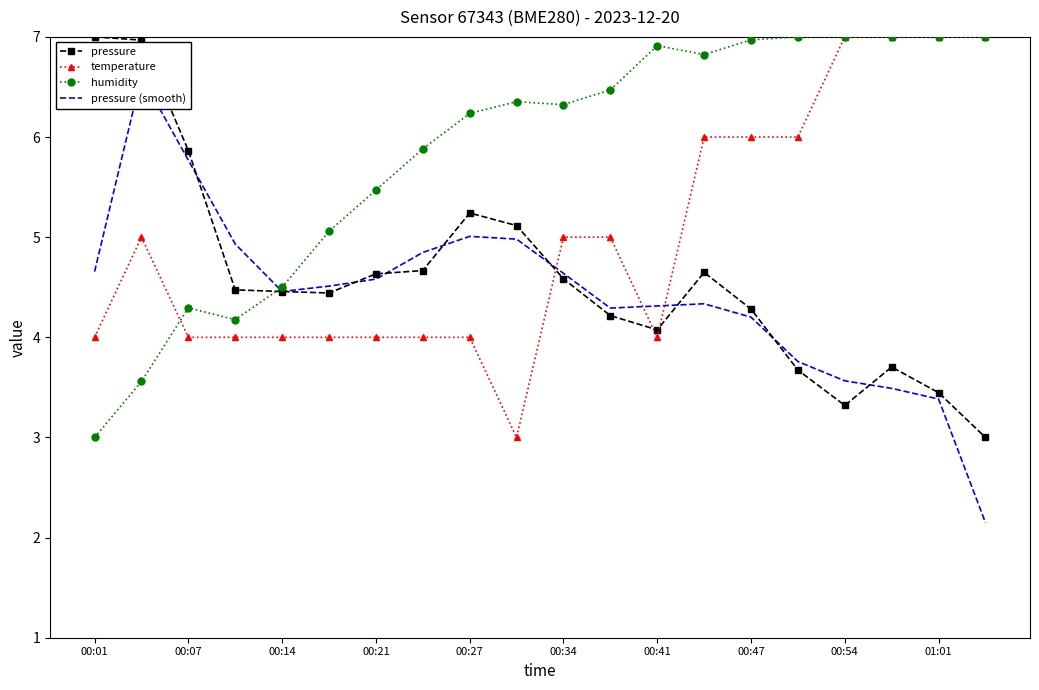

True or false: humidity and pressure (smooth) cross at least once.

True